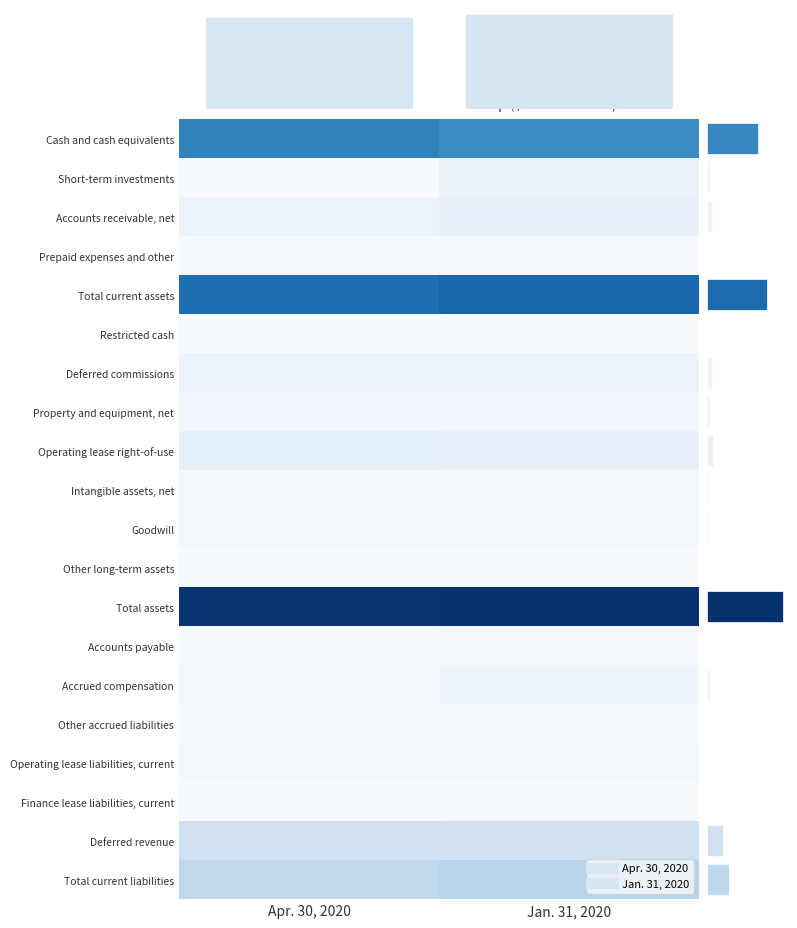

What is the difference between the highest and lowest values at Apr. 30, 2020?

782606